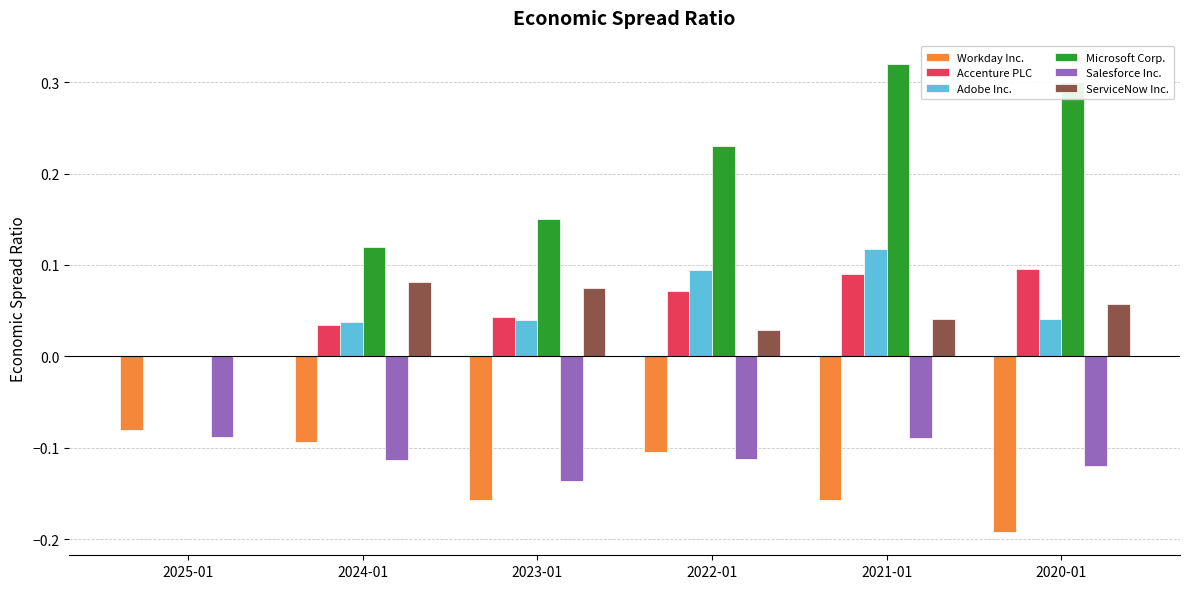

Which series changed the most between 2024-01 and 2020-01?

Microsoft Corp.